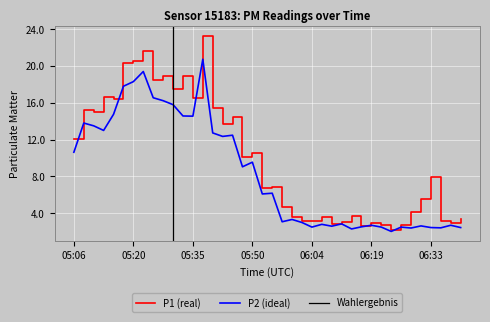

Reading left to right, list all the values displayed in this chart.

P1: 12.0	15.3	15.1	16.6	16.4	20.3	20.6	21.6	18.5	18.9	17.5	18.9	16.5	23.2	15.4	13.8	14.4	10.1	10.6	6.7	6.8	4.7	3.6	3.2	3.1	3.6	2.8	3.0	3.7	2.6	2.9	2.7	2.2	2.7	4.1	5.5	8.0	3.2	3.0	3.4
P2: 10.6	13.8	13.5	13.0	14.8	17.8	18.3	19.4	16.6	16.2	15.8	14.6	14.6	20.7	12.7	12.3	12.5	9.1	9.6	6.1	6.2	3.1	3.3	3.0	2.5	2.8	2.6	2.9	2.3	2.5	2.7	2.5	2.0	2.5	2.4	2.6	2.5	2.4	2.7	2.5